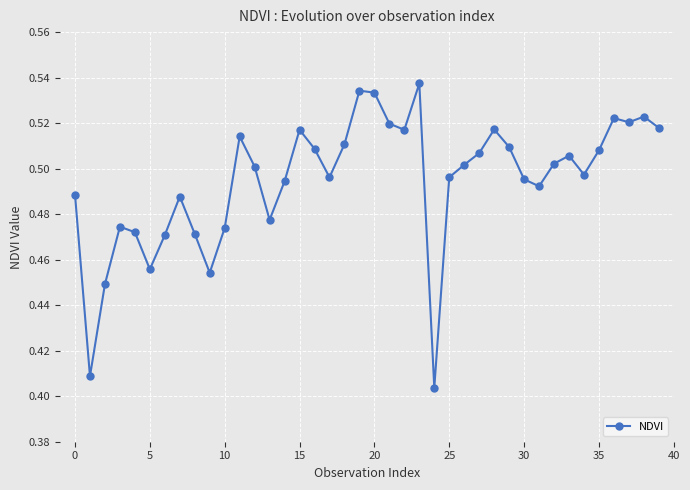

How many values are between 0 and 1?

40